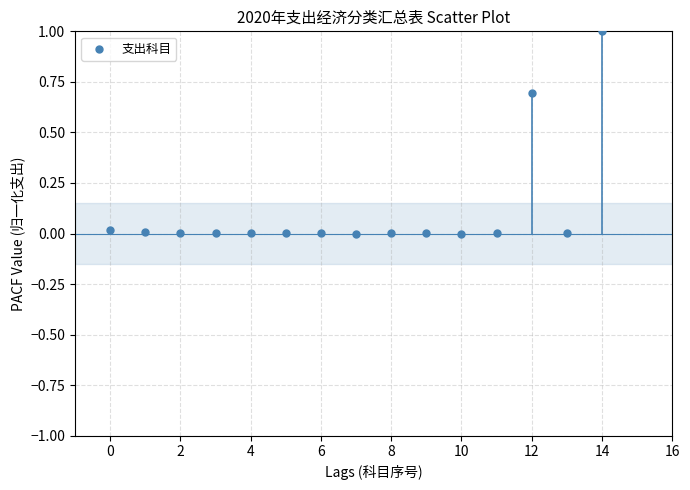

What is the range of Y values (max minus min)?

1.0